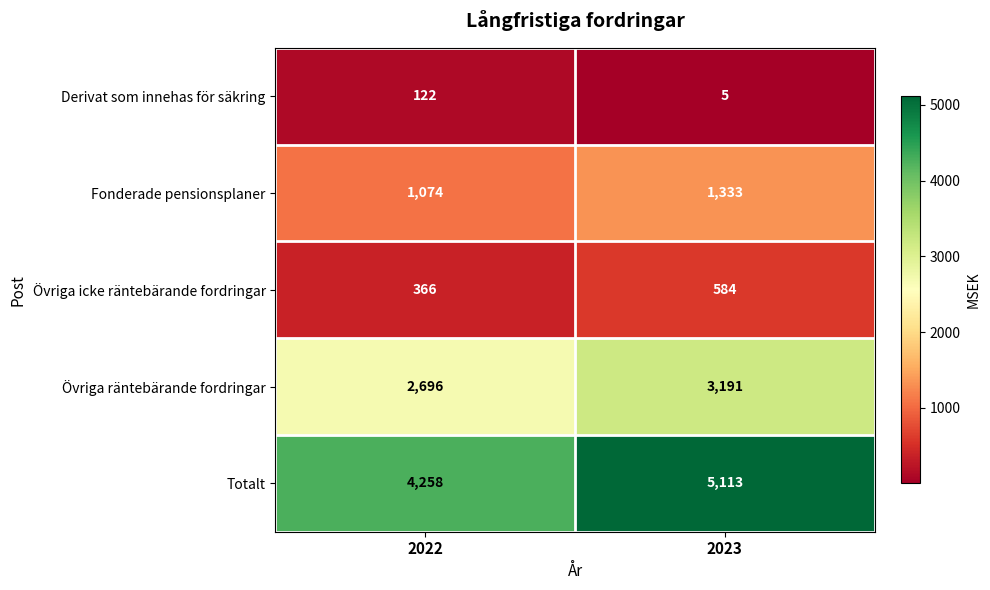

Which series changed the most between 2022 and 2023?

Totalt